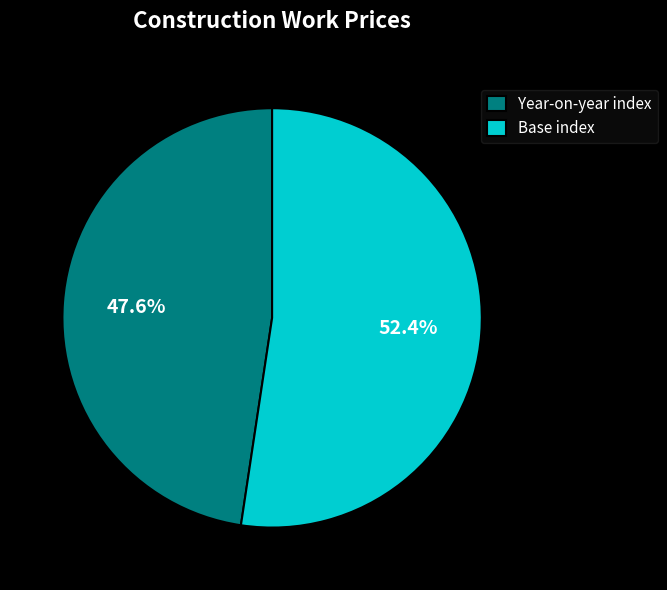

Count the number of slices in the pie.

2